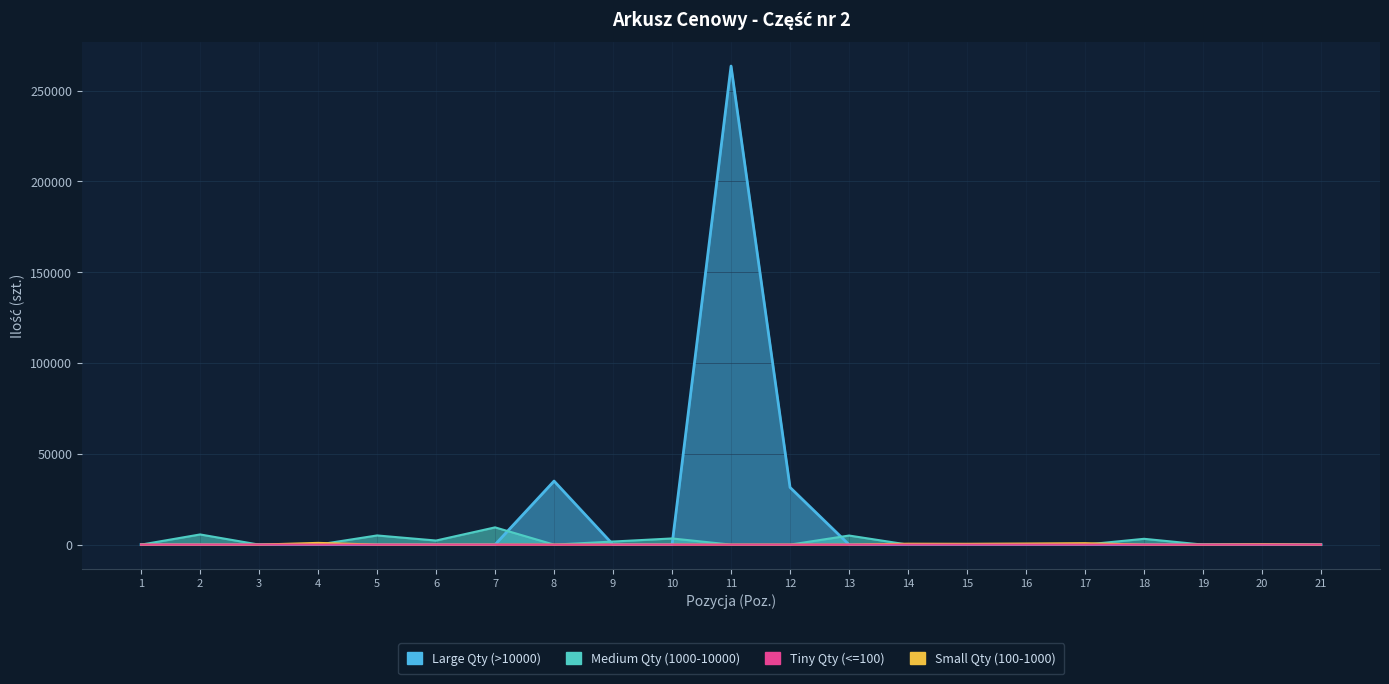

At how many categories does at least one series exceed 16144?

3